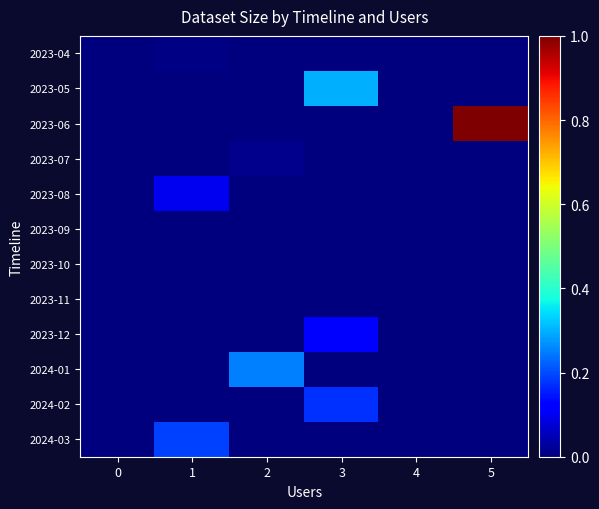

Which has a higher value, 2 or 4?

2